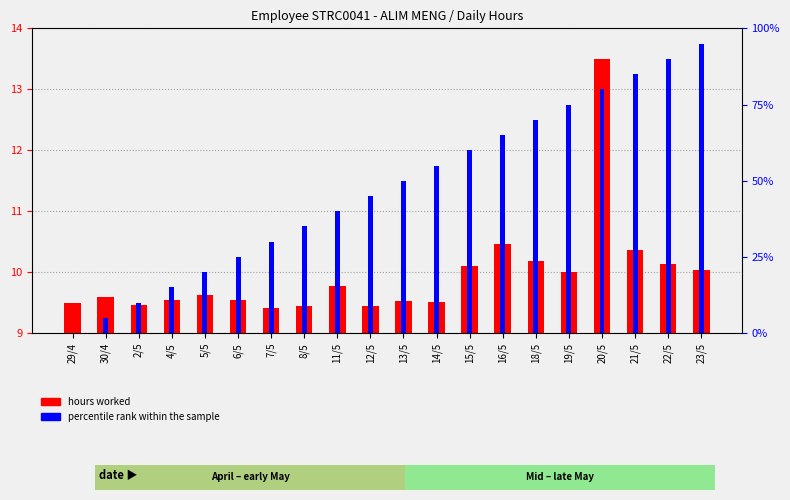

What is the sum of all percentile rank within the sample values?

950.0